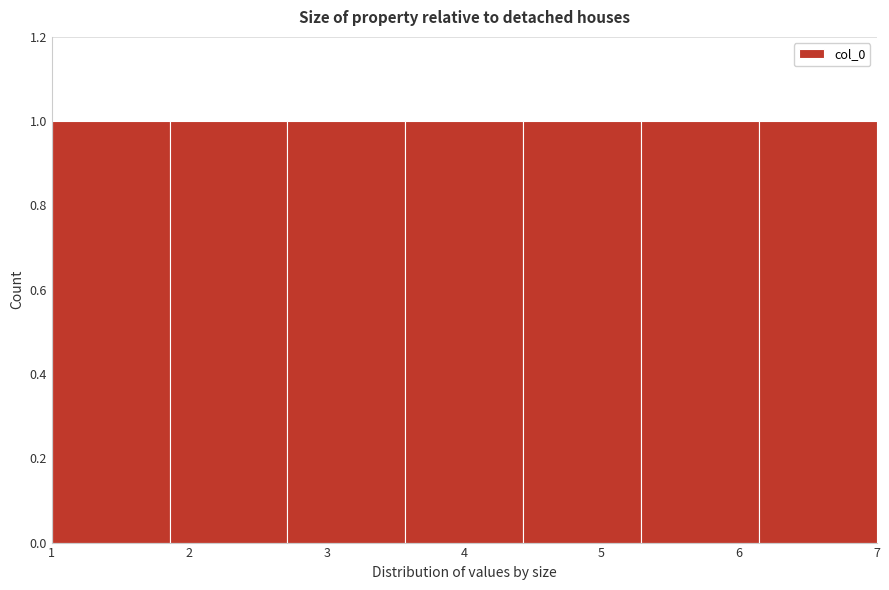

What is the height of the bar covering 6.1 to 7.0 on the x-axis? Neither the bar edges nor the heights are printed on the chart, so give them approximately, as read against the axes.

1